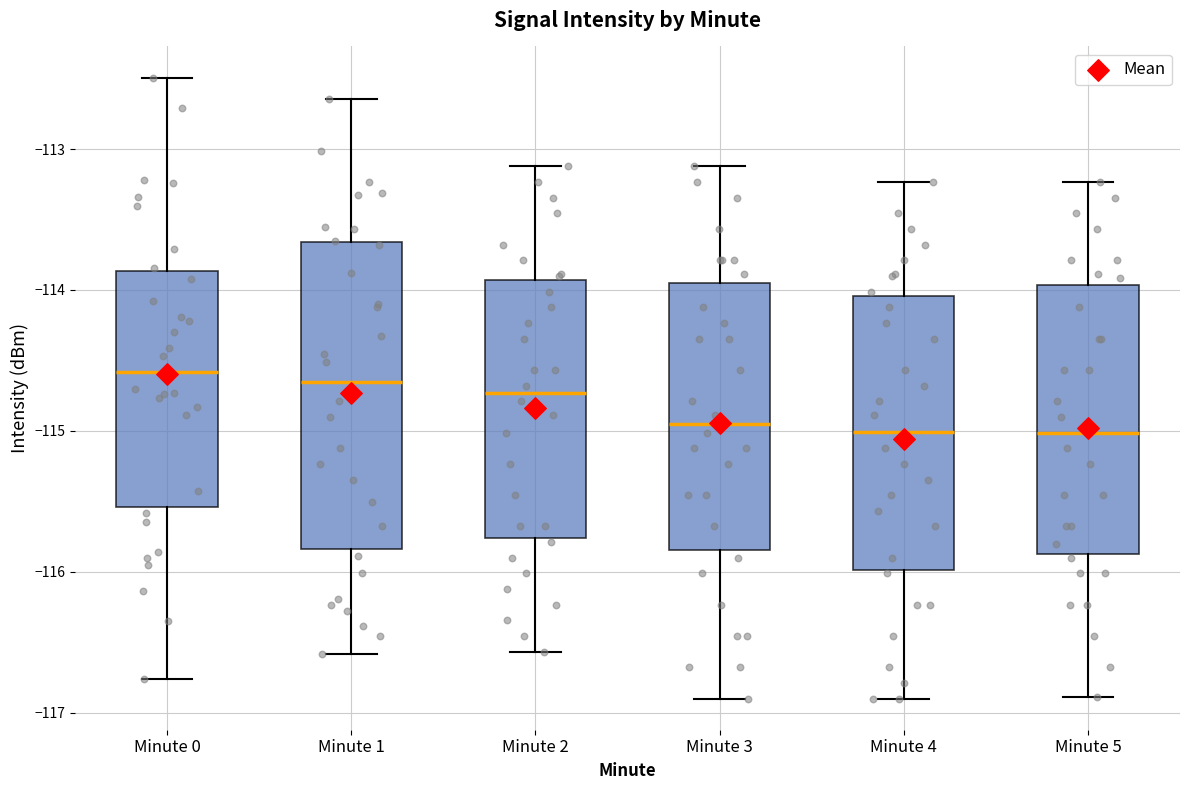

Where is the lower edge of the box for Minute 5 on the y-axis? The values are not printed on the chart, so give them approximately, as read against the axis.

-115.9